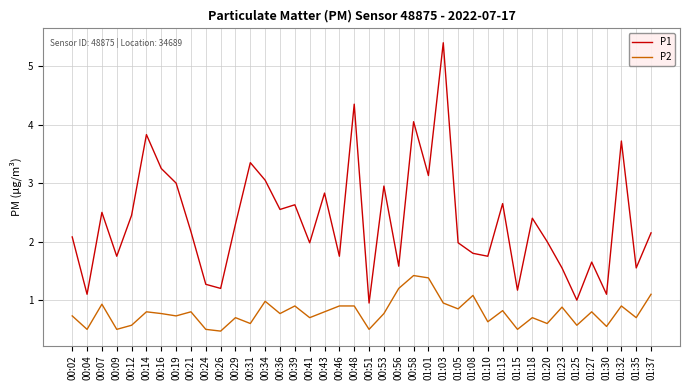

What is the average value of the P1 series?

2.3